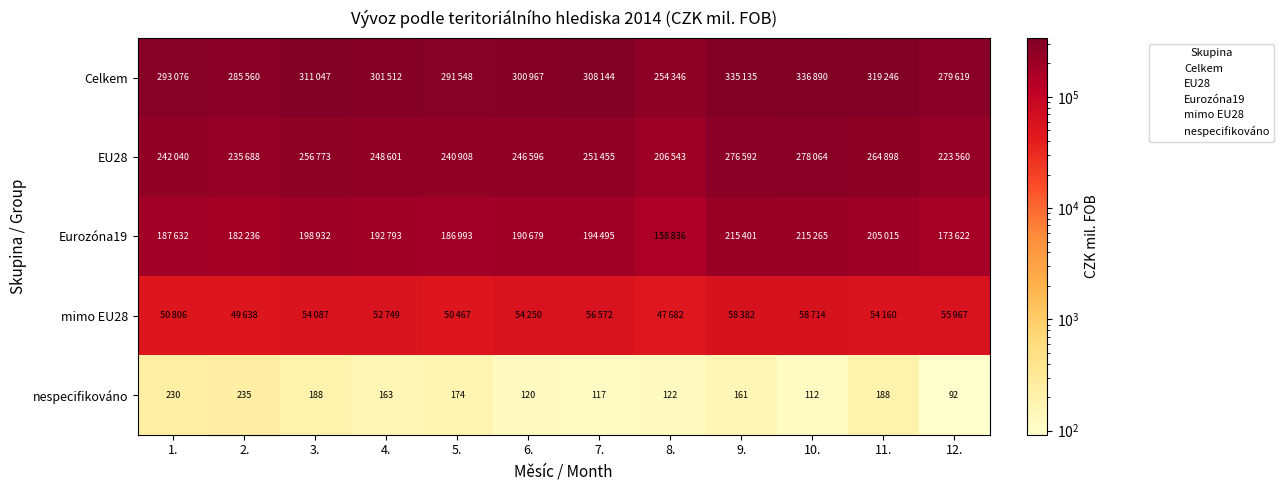

What is the average value of the Eurozóna19 series?

191825